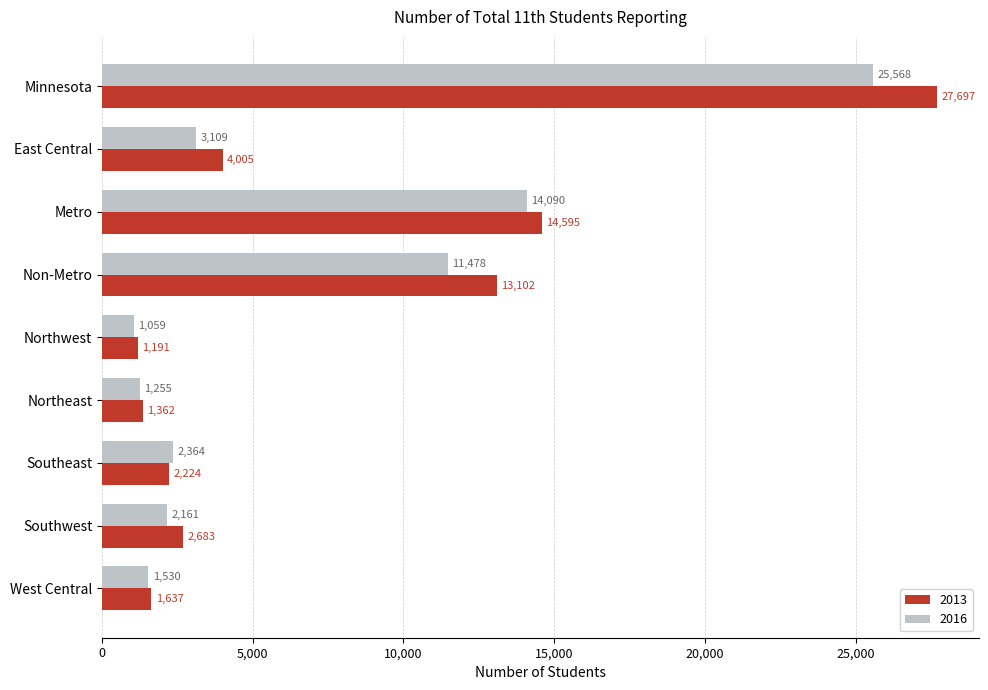

Is it true that 2013 equals 6574 at East Central?

False